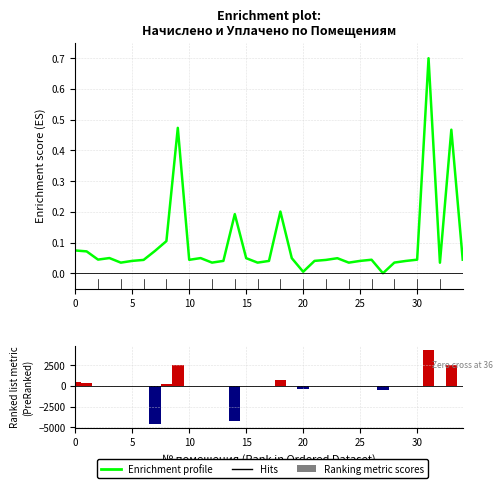

What are all the series names shown in the legend?

Enrichment profile, Ranking metric scores